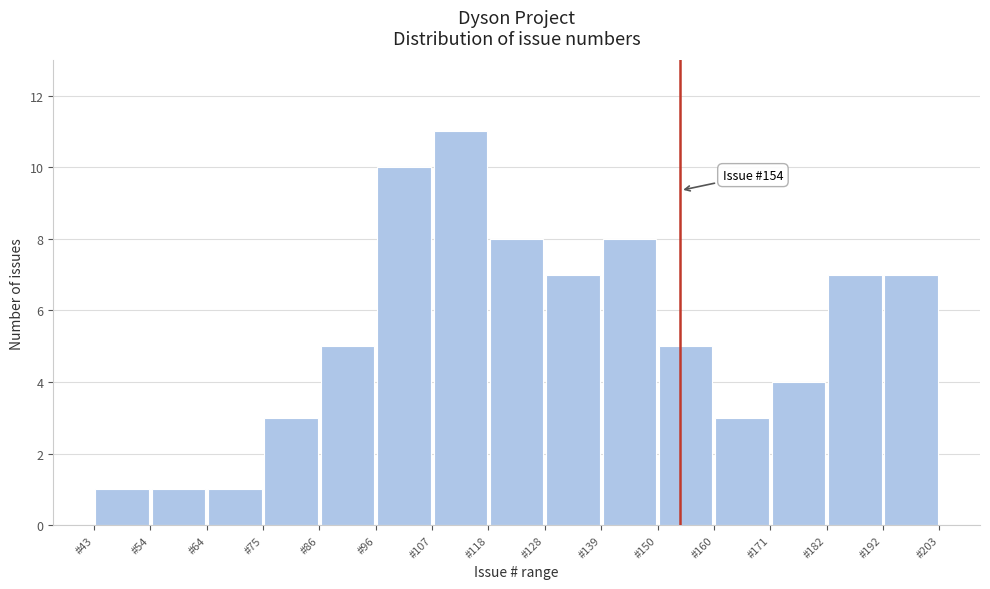

Over which range of the x-axis is the bar tallest?

108 to 118